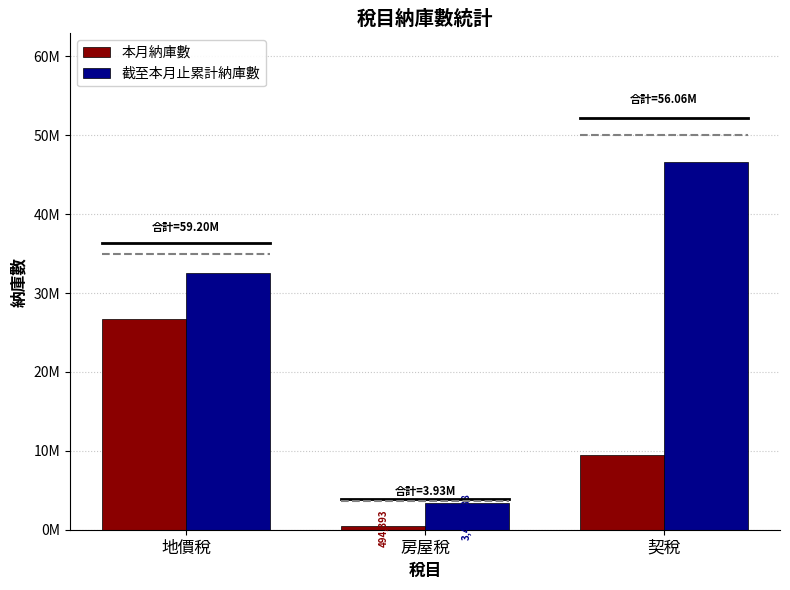

Read the 截至本月止累計納庫數 value at 地價稅, to the nearest 100.

32503800